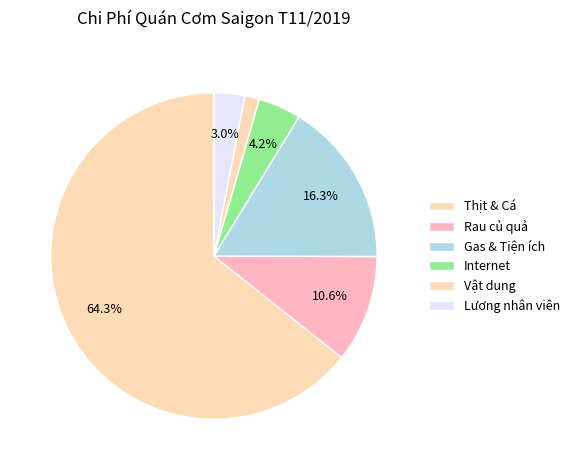

How many segments does this pie chart have?

6